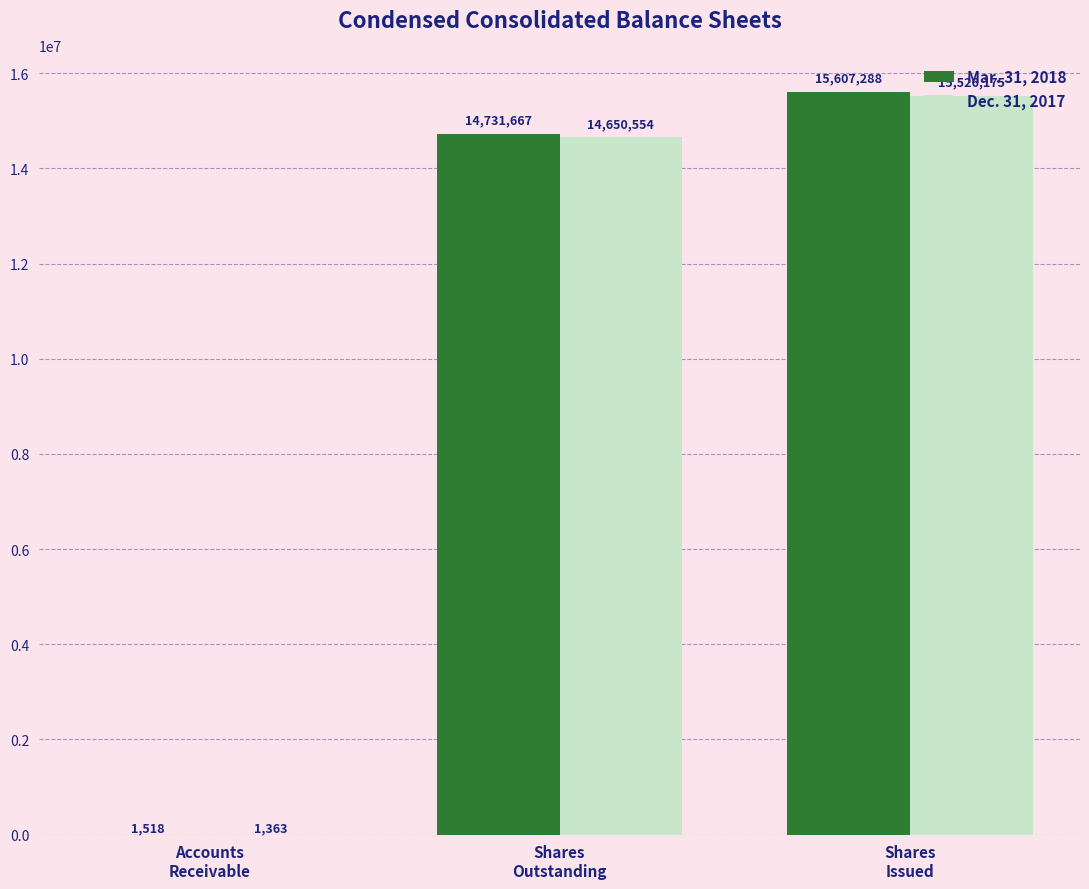

Are the bars grouped side by side (vs. stacked)?

Yes